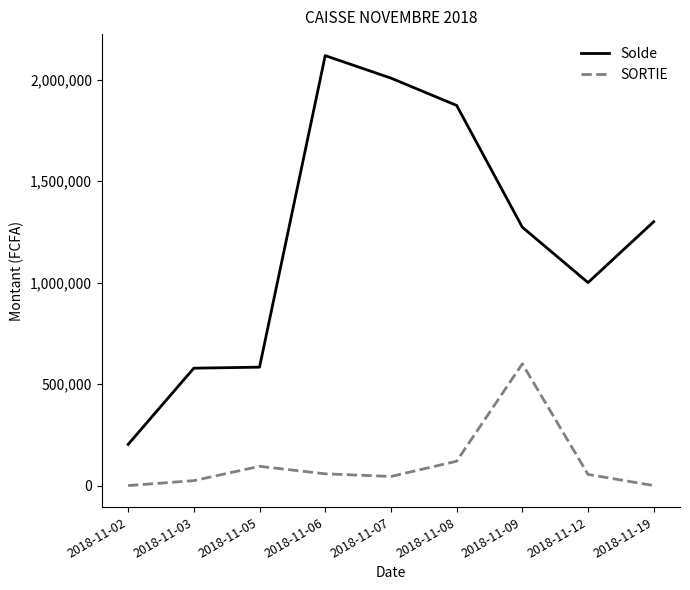

True or false: Solde has a value of 2967393 at 2018-11-07.

False